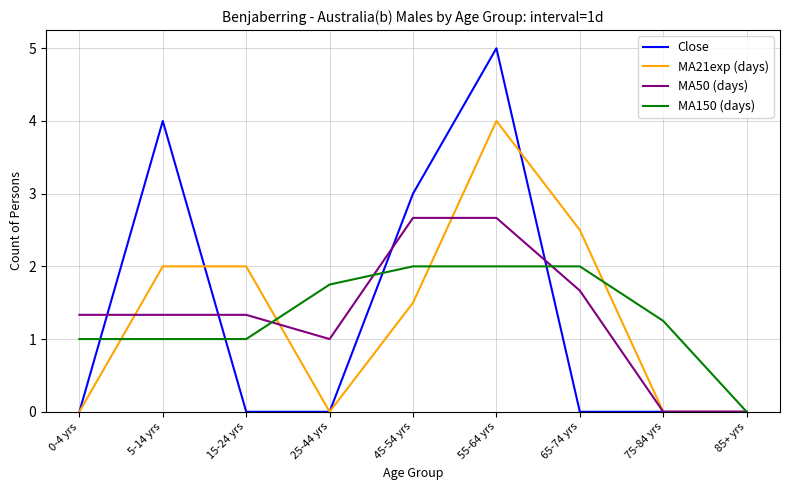

What are all the series names shown in the legend?

Close, MA21exp (days), MA50 (days), MA150 (days)